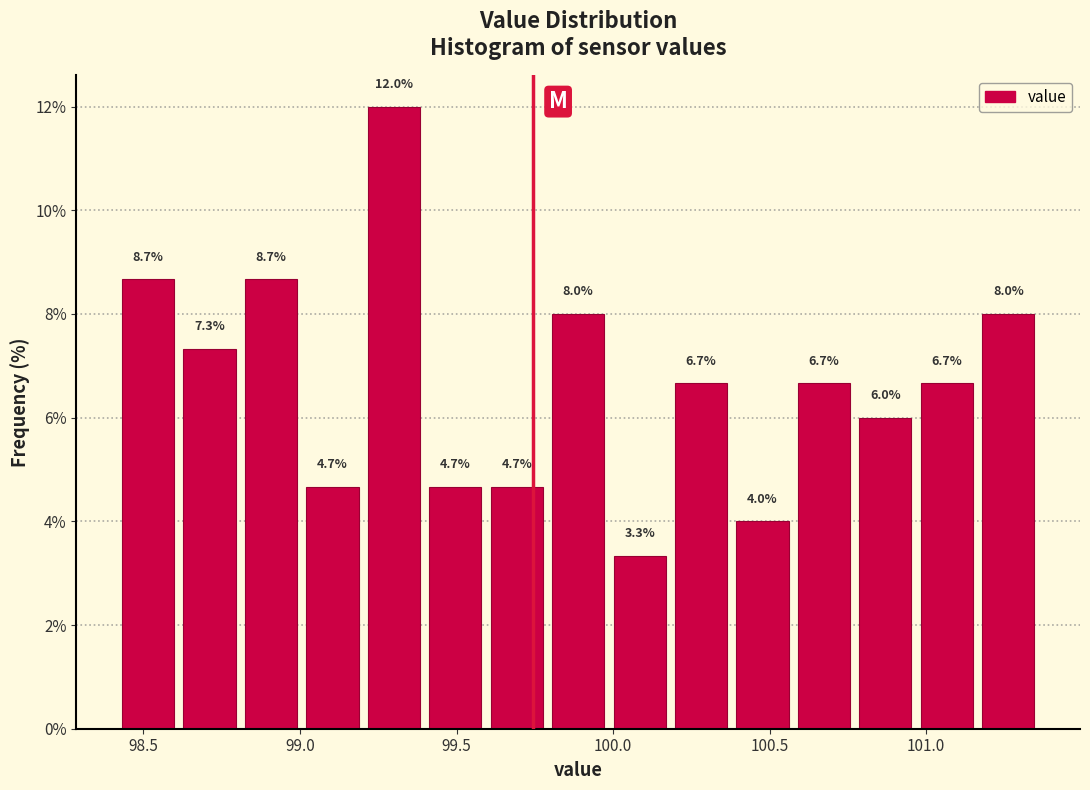

Around what value on the x-axis is the tallest bar? Give the approximate position of its centre, as read against the axis.

99.30